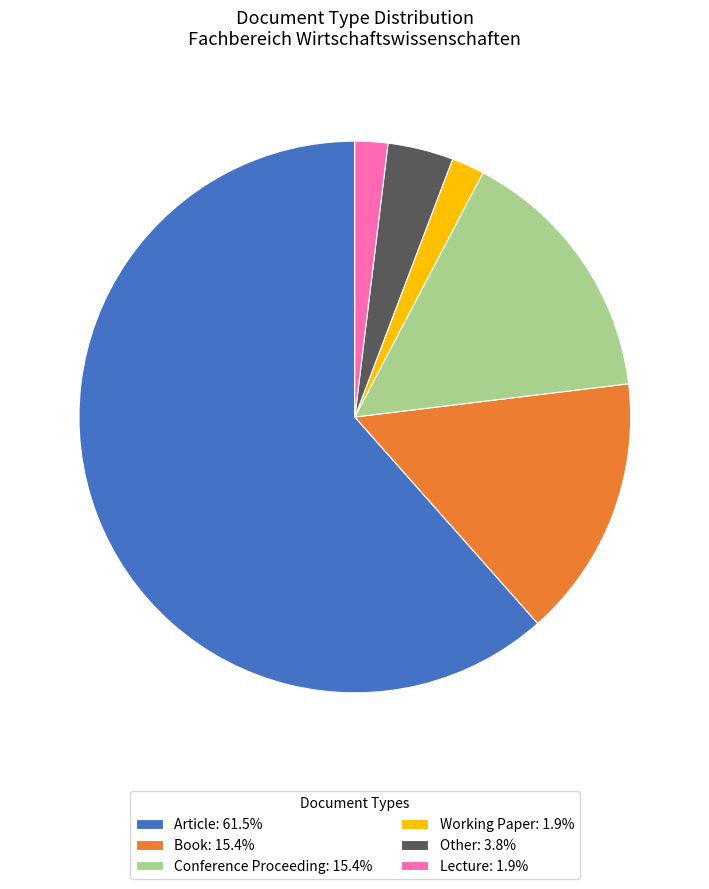

What is the majority slice?

Article